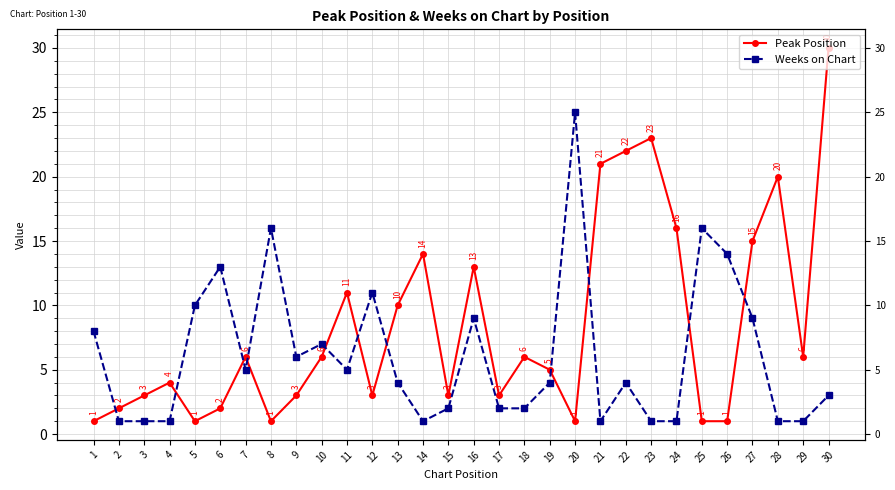

At which category is the sum across all series the highest?

30